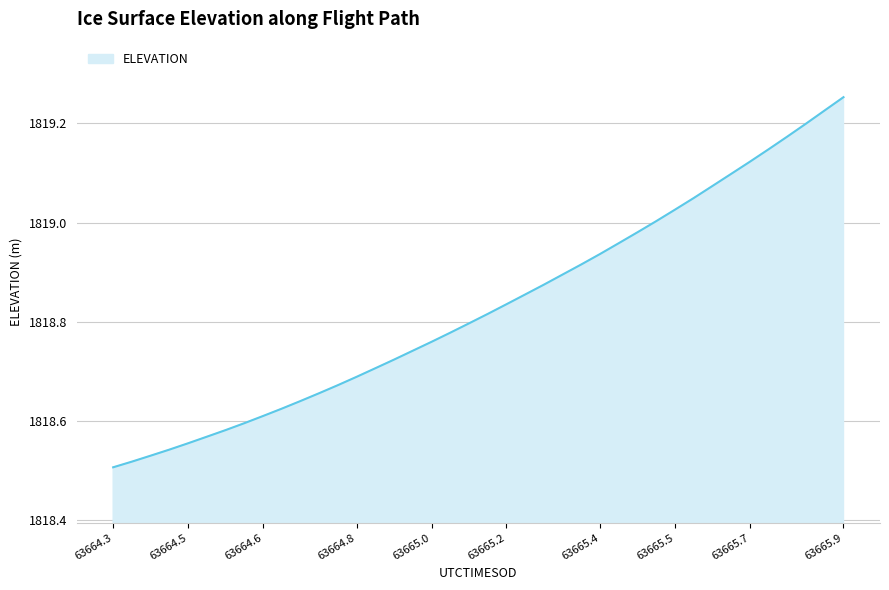

What is the difference between the maximum and minimum values?

0.7